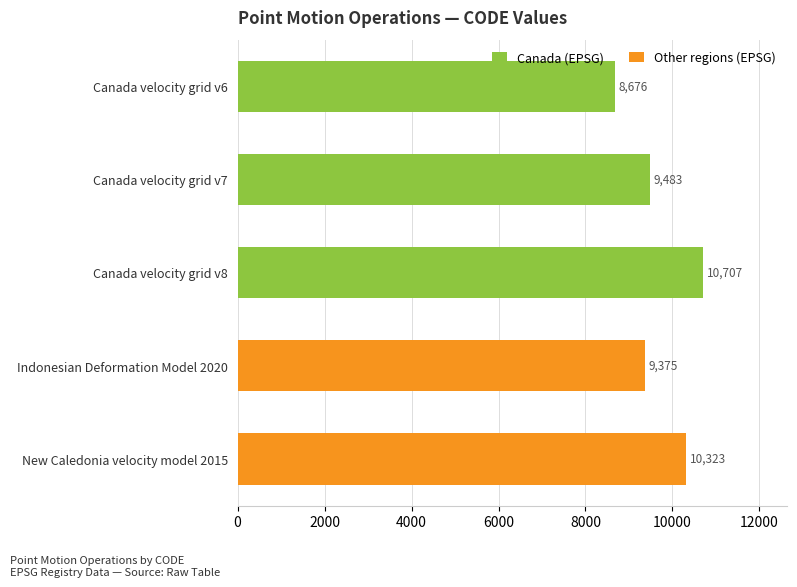

What is the change in value from Canada velocity grid v8 to Indonesian Deformation Model 2020?

-1332